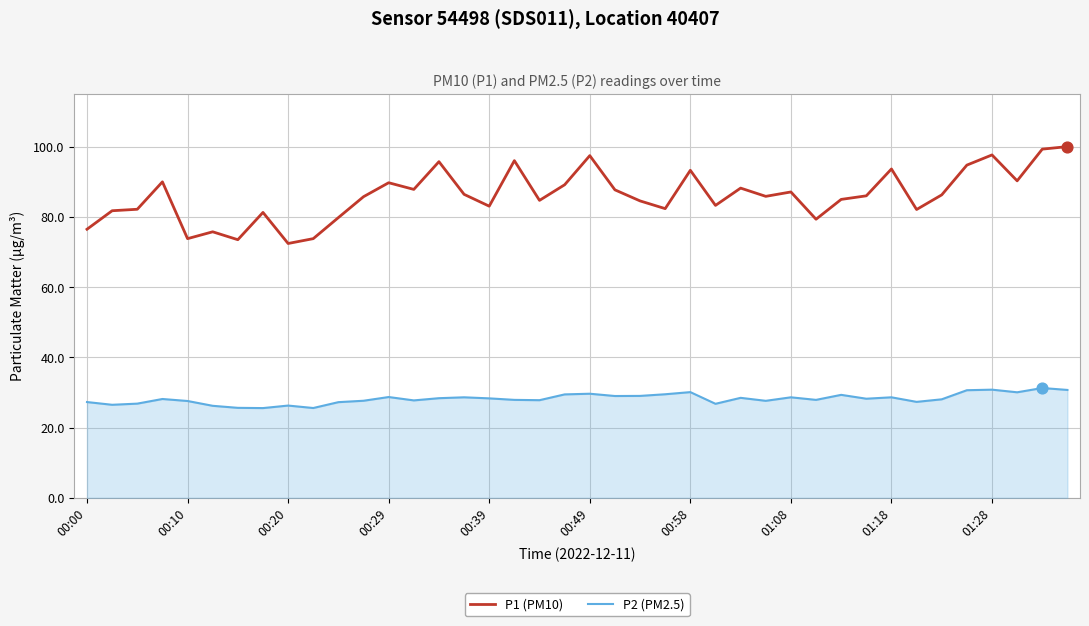

Which series has the widest spread of values?

P1 (PM10)